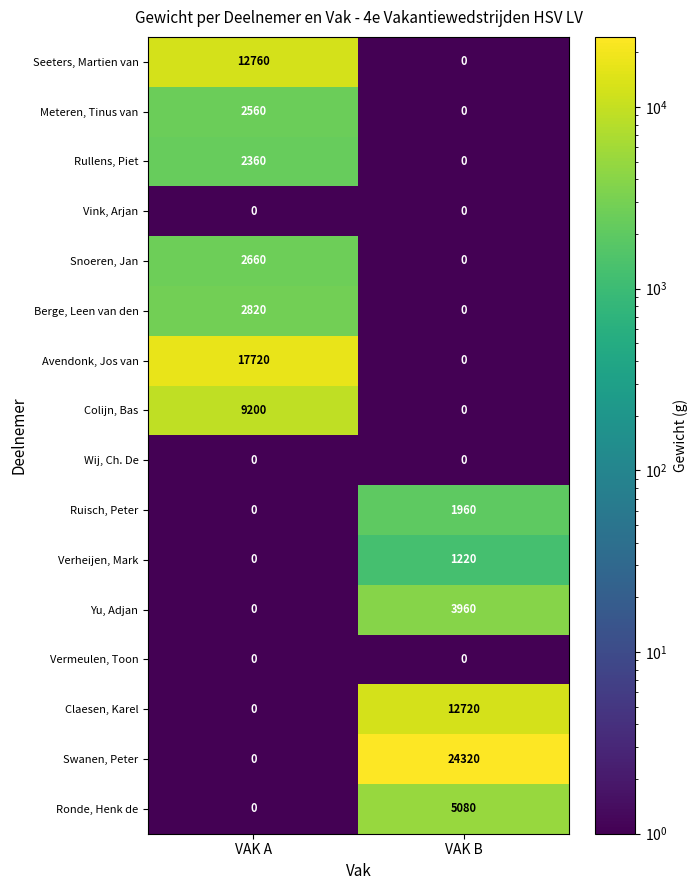

At which category is the sum across all series the highest?

VAK A